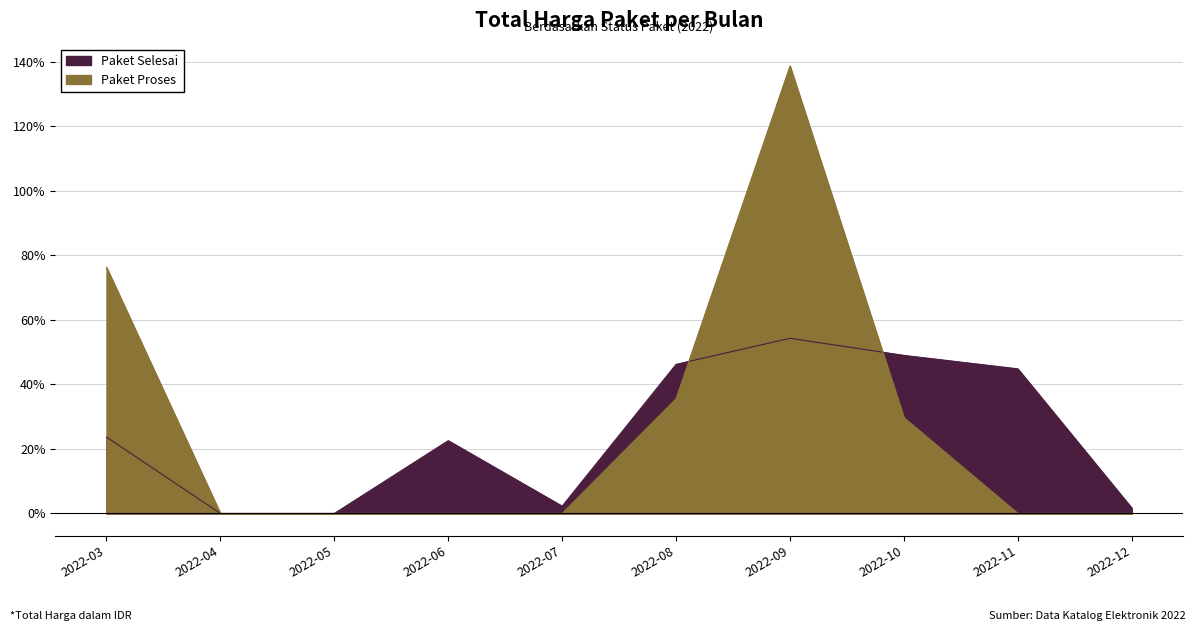

How many positive values does the Paket Selesai series have?

8